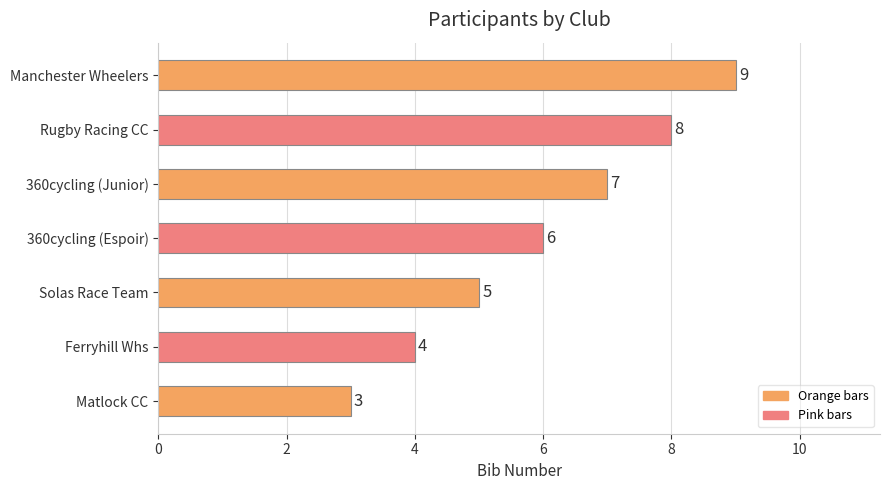

Which label corresponds to the largest value in the chart?

Manchester Wheelers